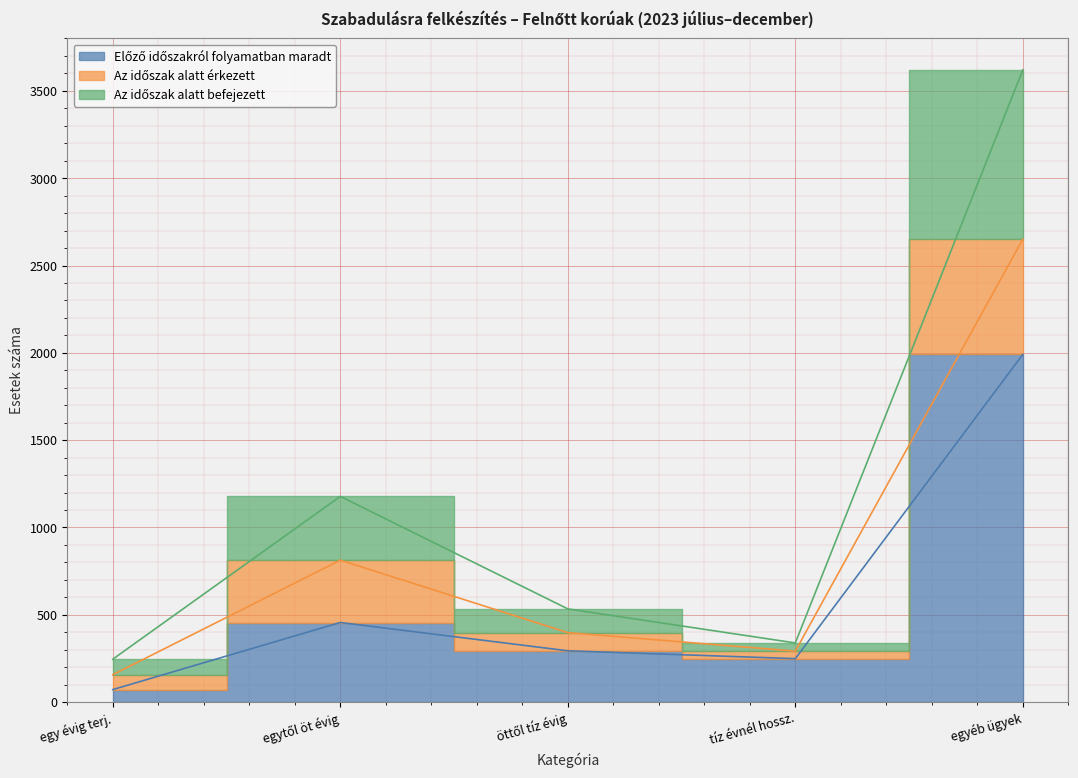

What is the highest value of the Az időszak alatt befejezett series?

3620